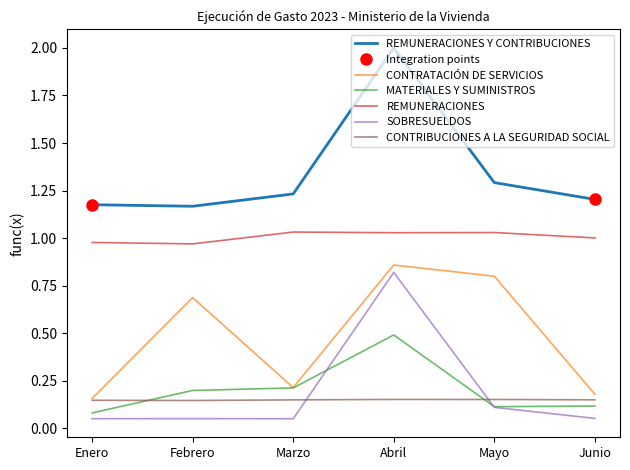

What is the sum of the REMUNERACIONES Y CONTRIBUCIONES values at Febrero and Mayo?

2.5